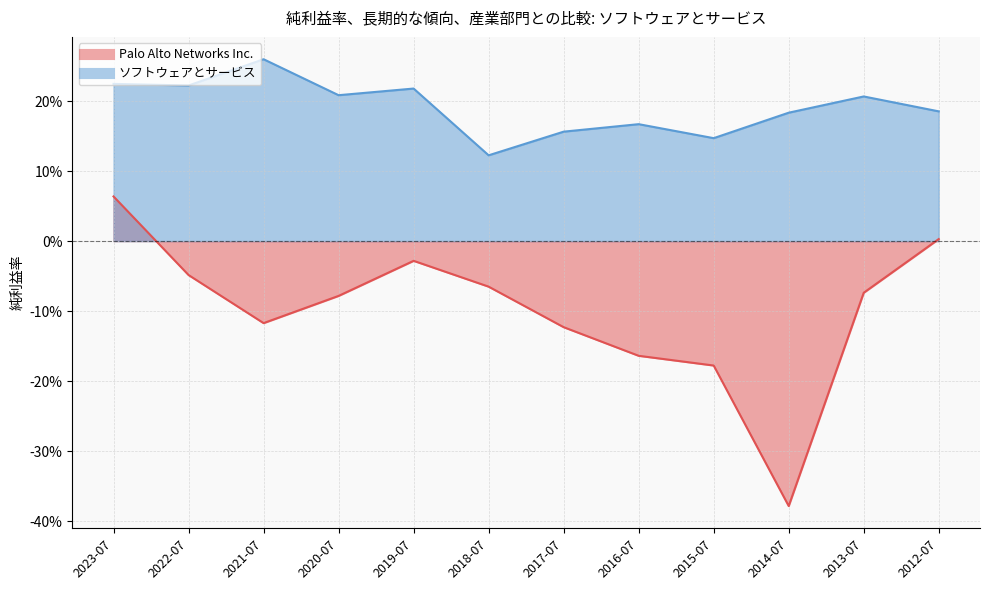

What are all the series names shown in the legend?

Palo Alto Networks Inc., ソフトウェアとサービス